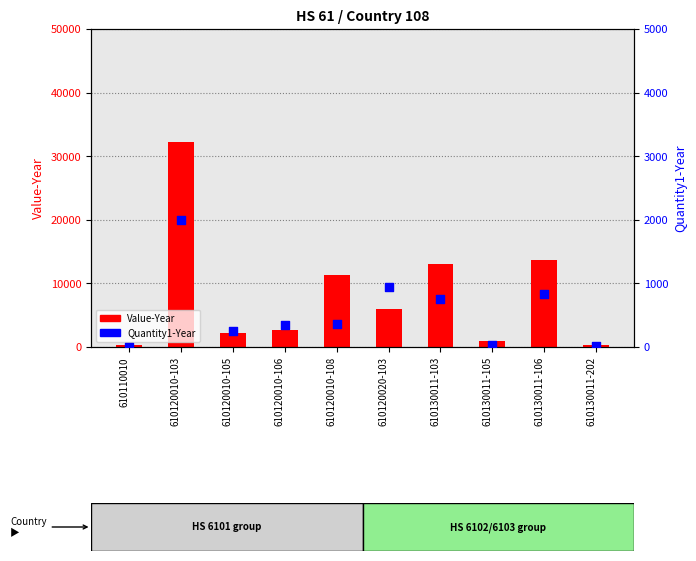

Which series has the largest total across all categories?

Value-Year